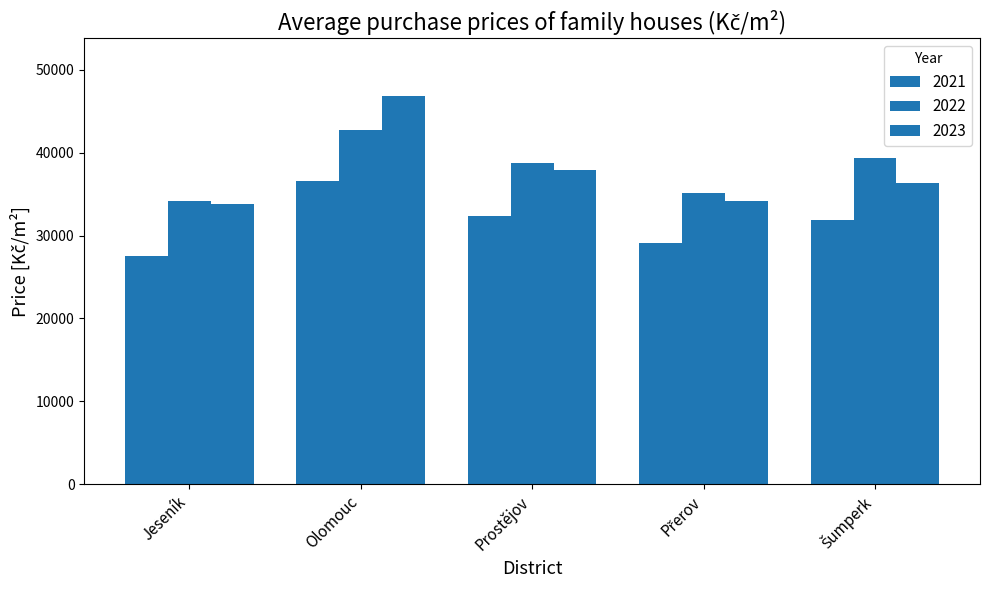

How many data points does each series have?

5